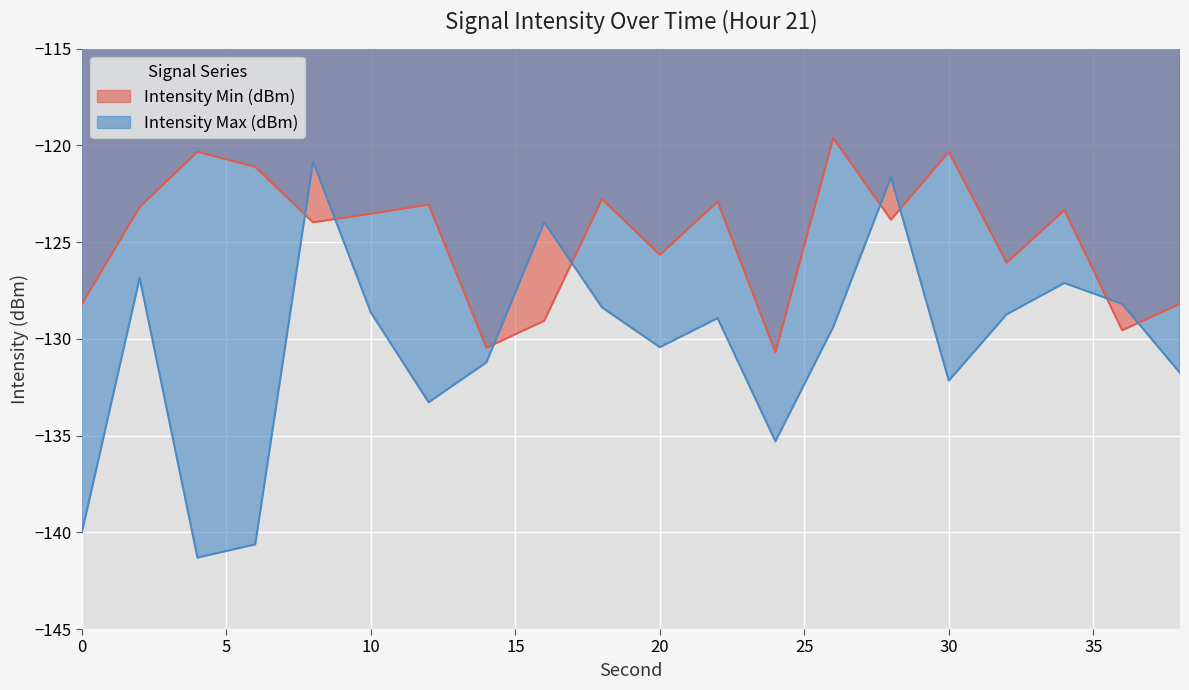

Which series changed the most between 12 and 28?

Intensity Max (dBm)